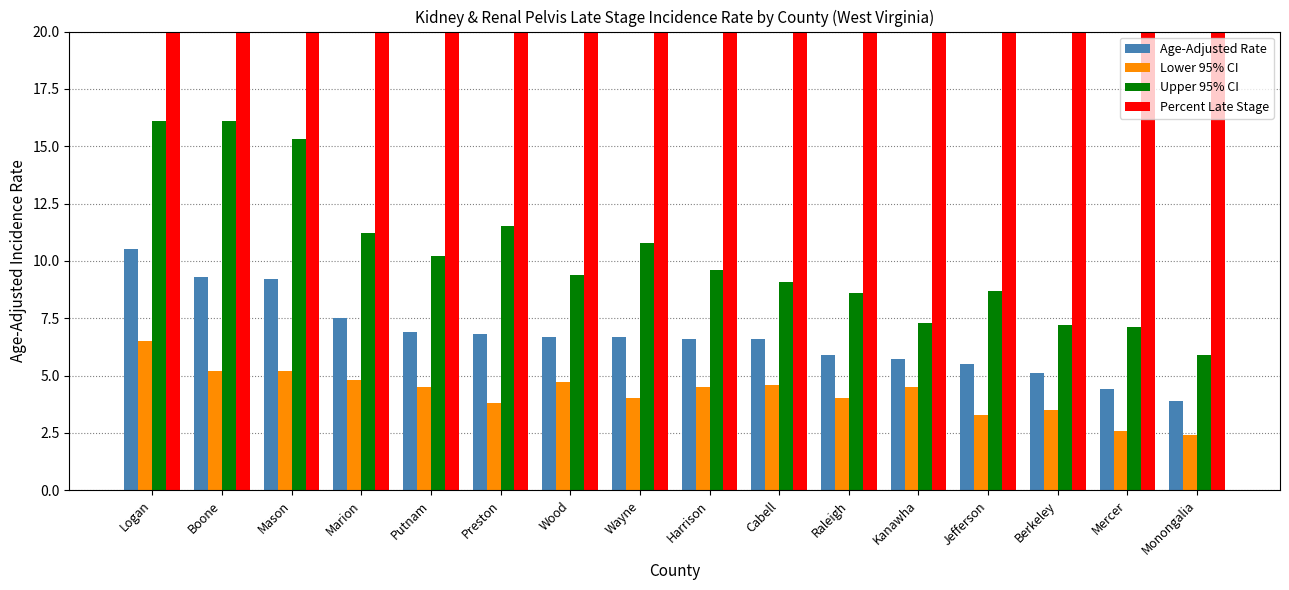

Rank the series at Raleigh from highest to lowest value.

Percent Late Stage, Upper 95% CI, Age-Adjusted Rate, Lower 95% CI